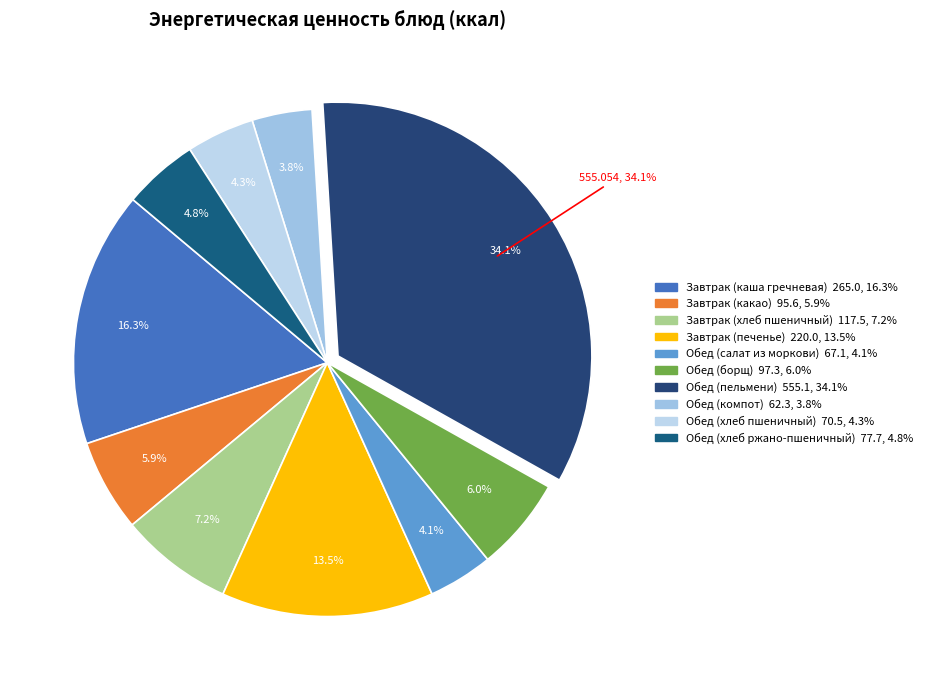

How many slices are in this pie chart?

10